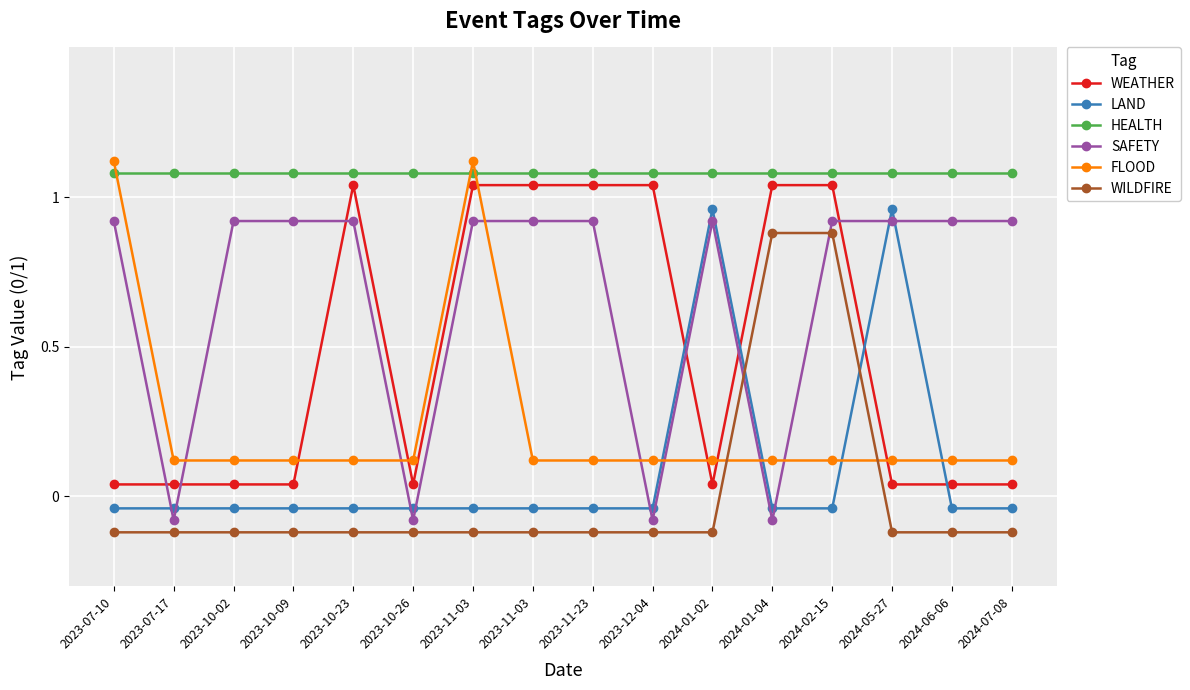

What are all the series names shown in the legend?

WEATHER, LAND, HEALTH, SAFETY, FLOOD, WILDFIRE